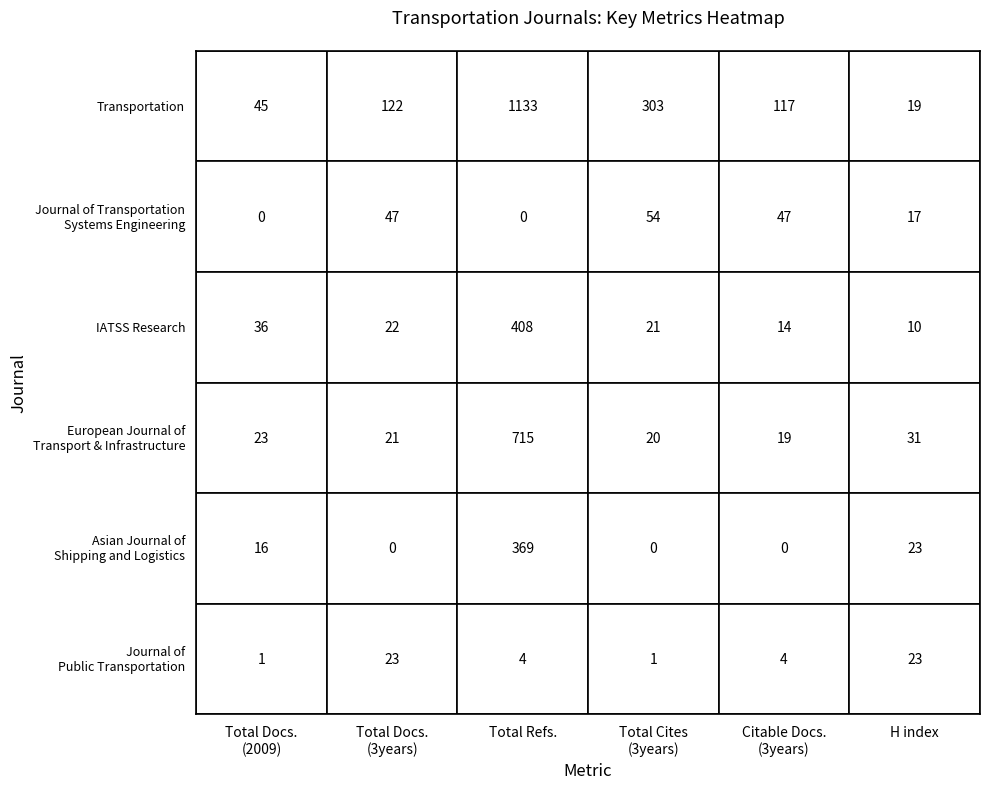

Is it true that Journal of Transportation Systems Engineering equals 19 at 1?

False